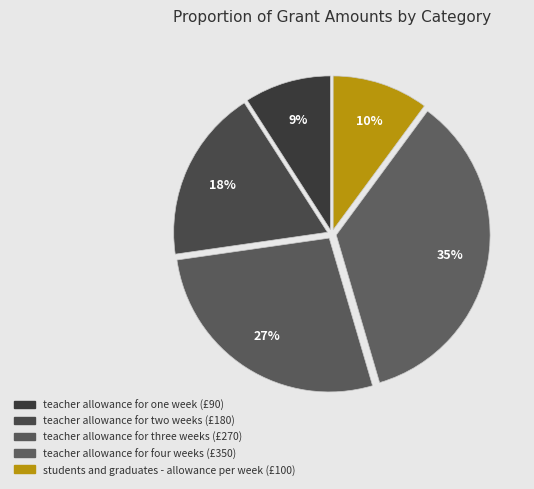

How many segments does this pie chart have?

5